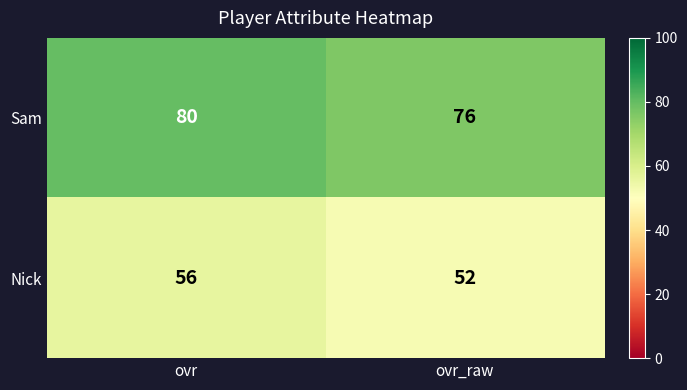

What is the smallest value displayed?

52